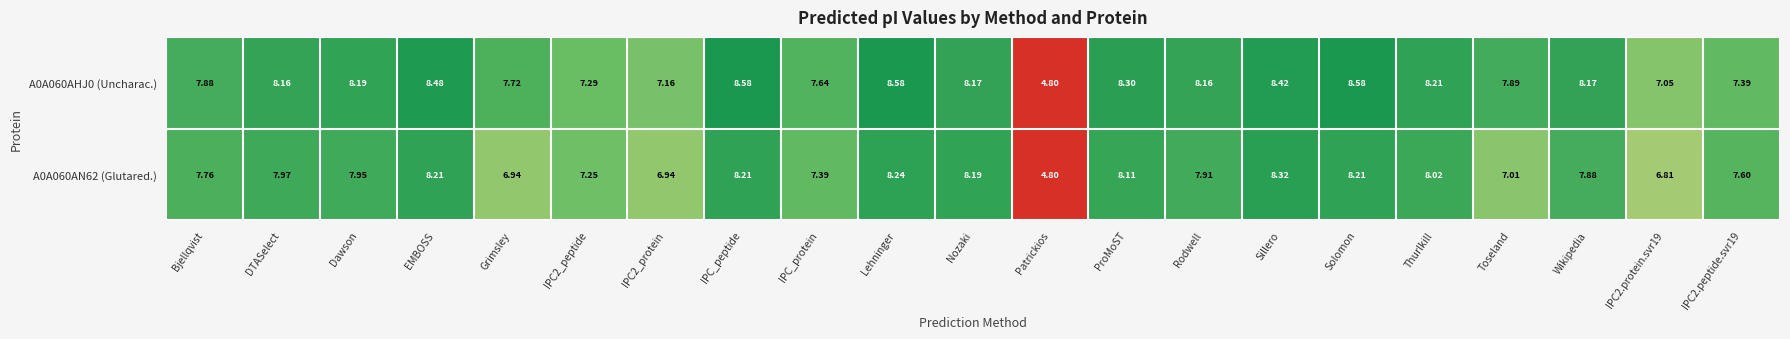

At which category is the sum across all series the highest?

Lehninger